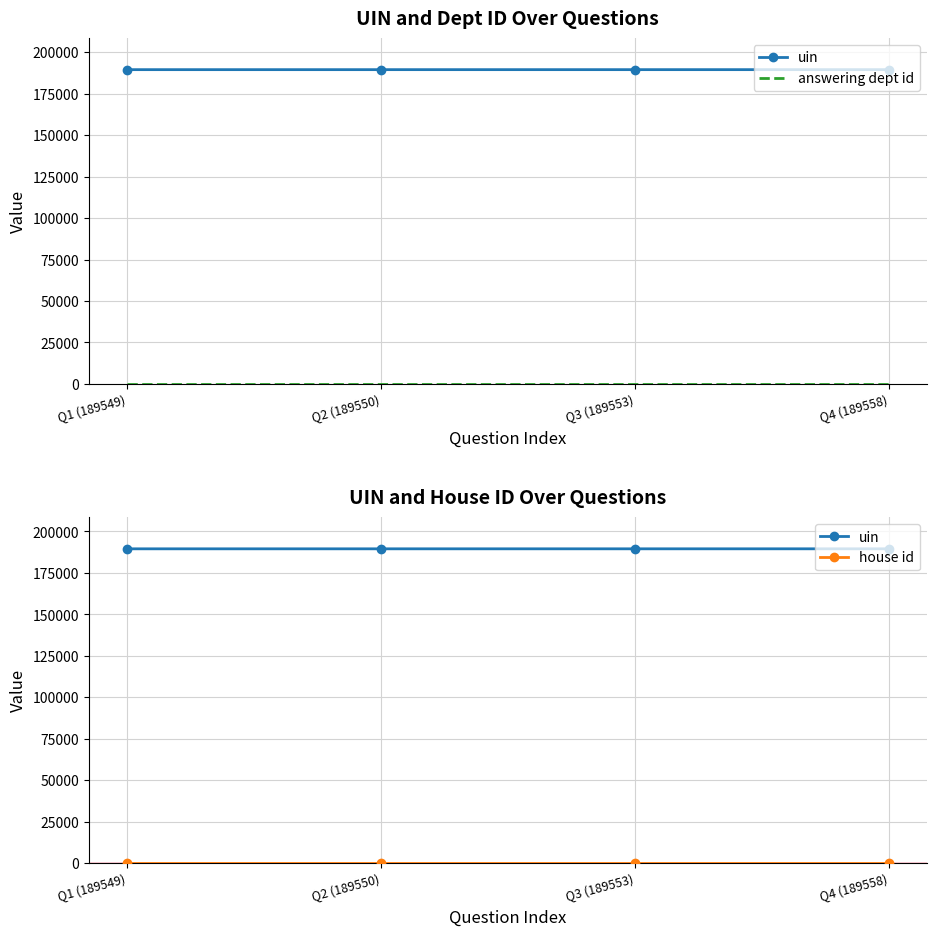

True or false: uin has more than 0 points higher than both neighbors.

False